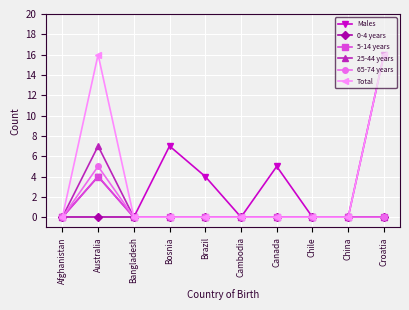

The value of Total at Bosnia is 0. True or false?

True